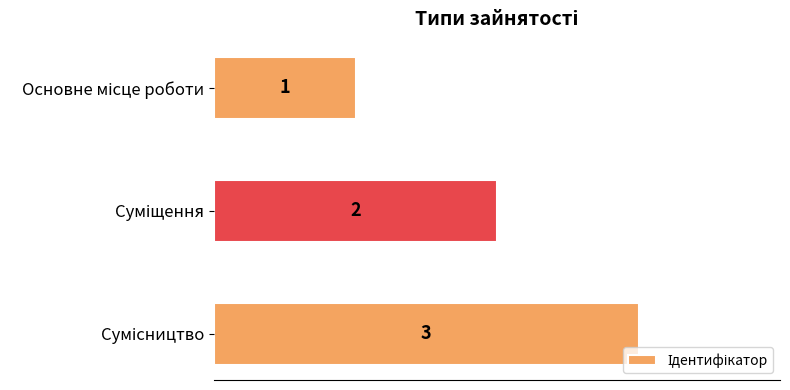

What is the value of the 1st bar from the top?

1